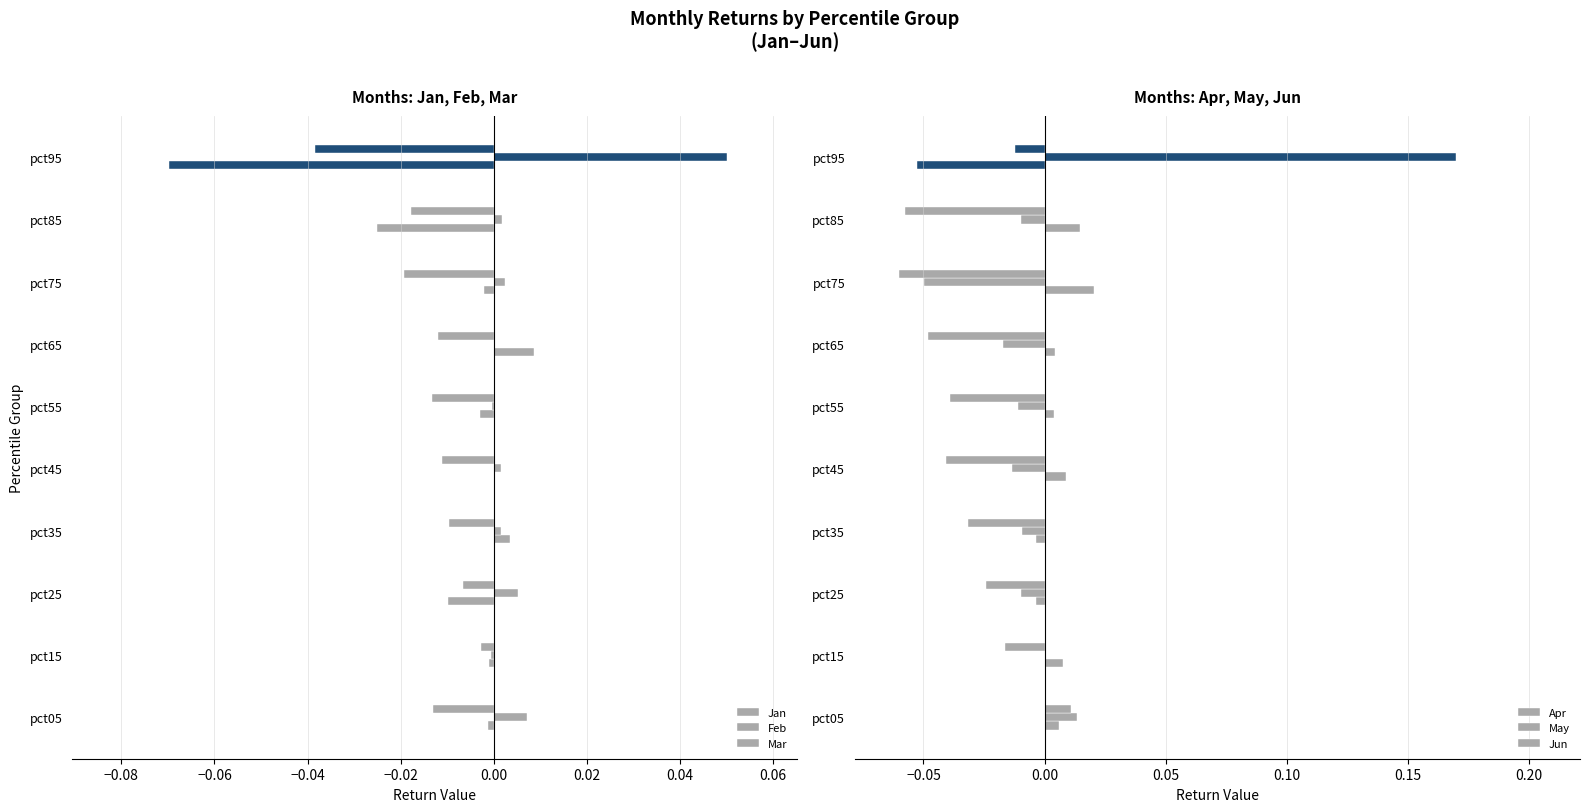

Count the Jun values in the range 0 to 1.

1